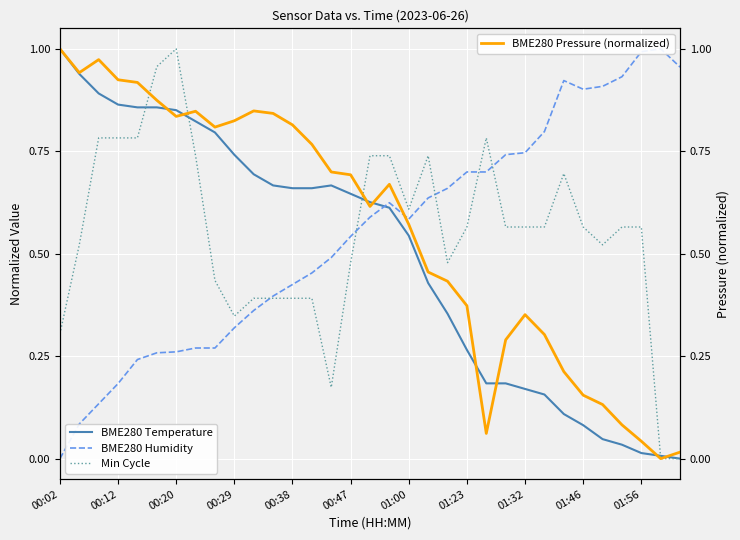

Is this an area chart (filled region under the line)?

No